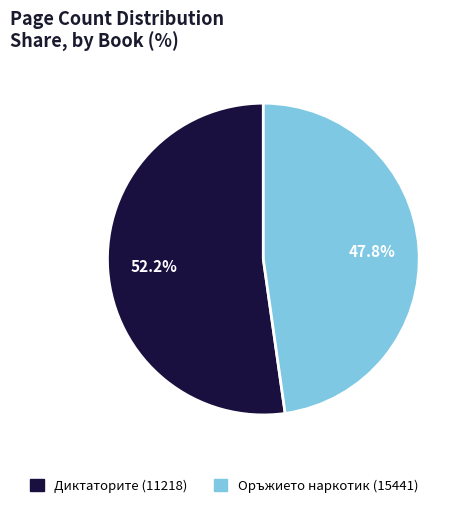

How many slices are in this pie chart?

2